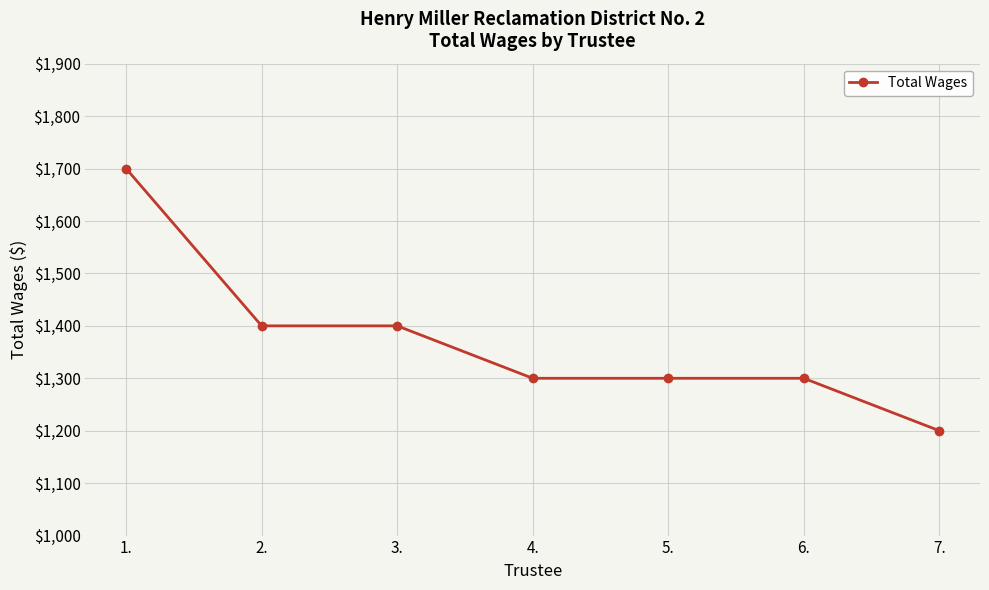

True or false: the data shows 1700 at 1..

True